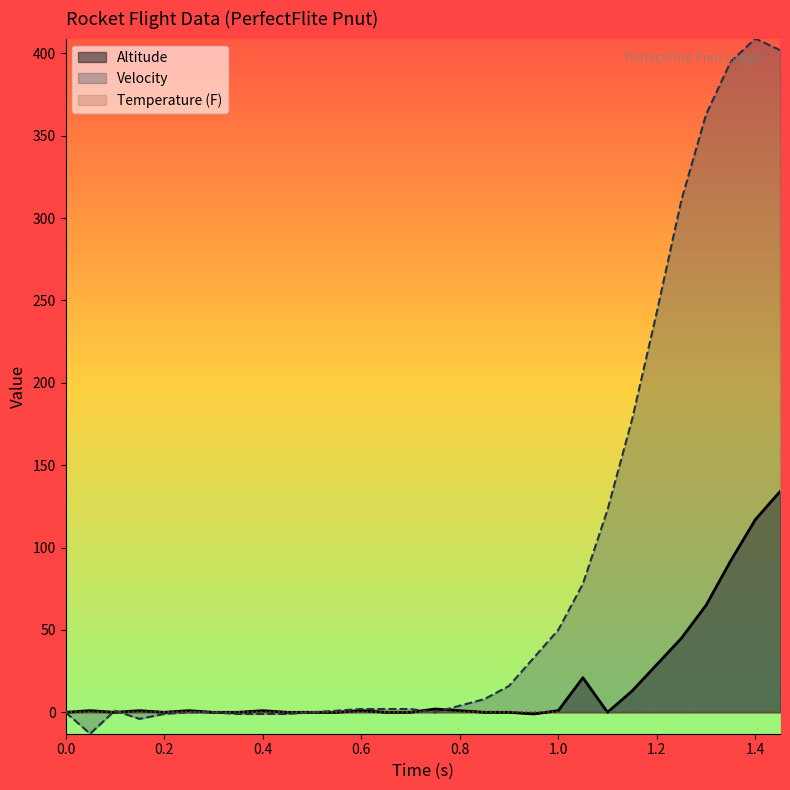

What is the minimum value shown in the chart?

-13.0